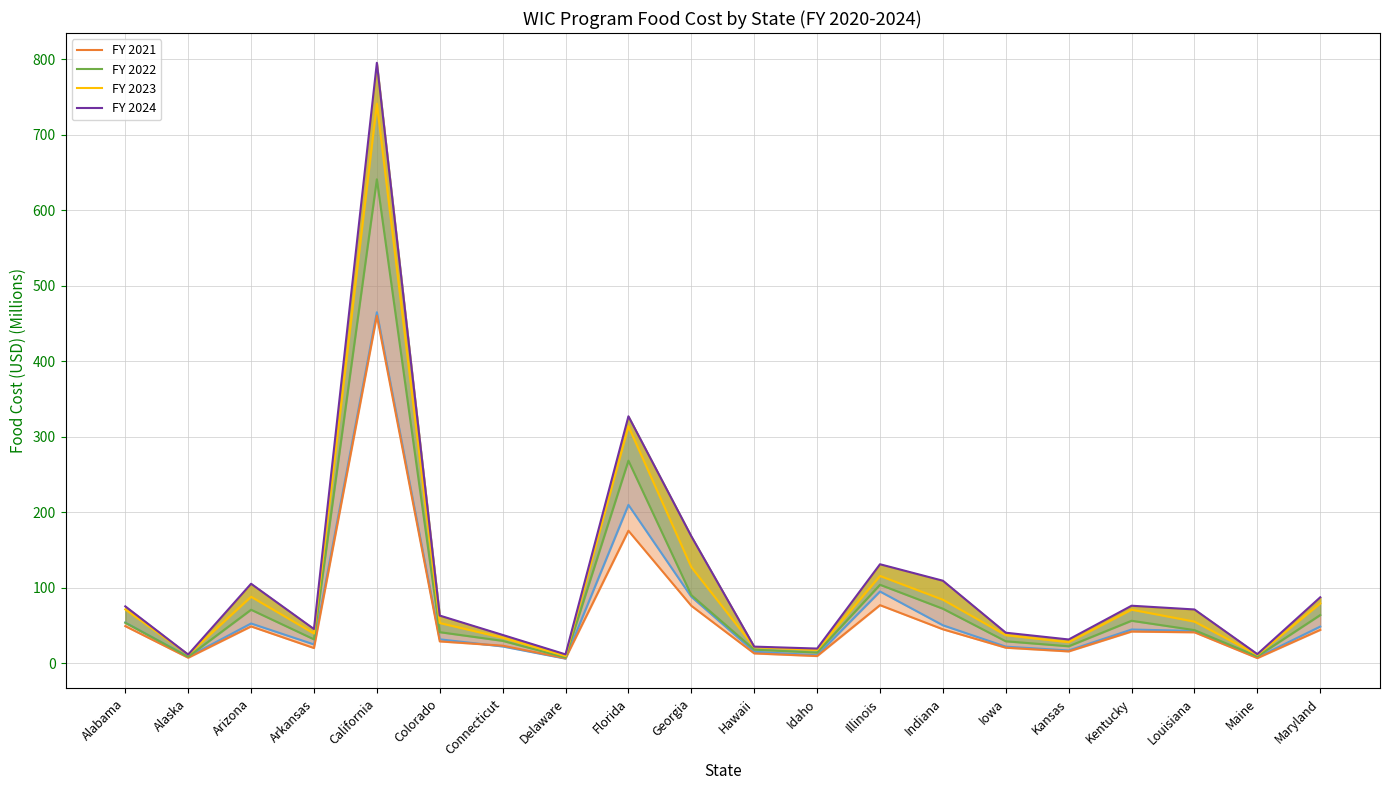

Count the number of data series in this chart.

5